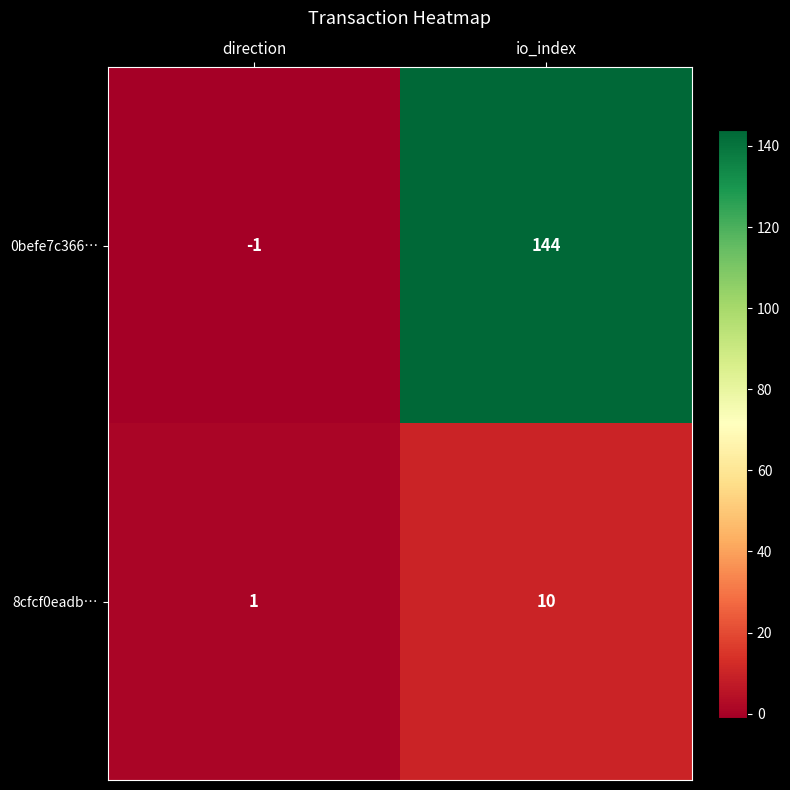

The value of 0befe7c366… at direction is -1. True or false?

True